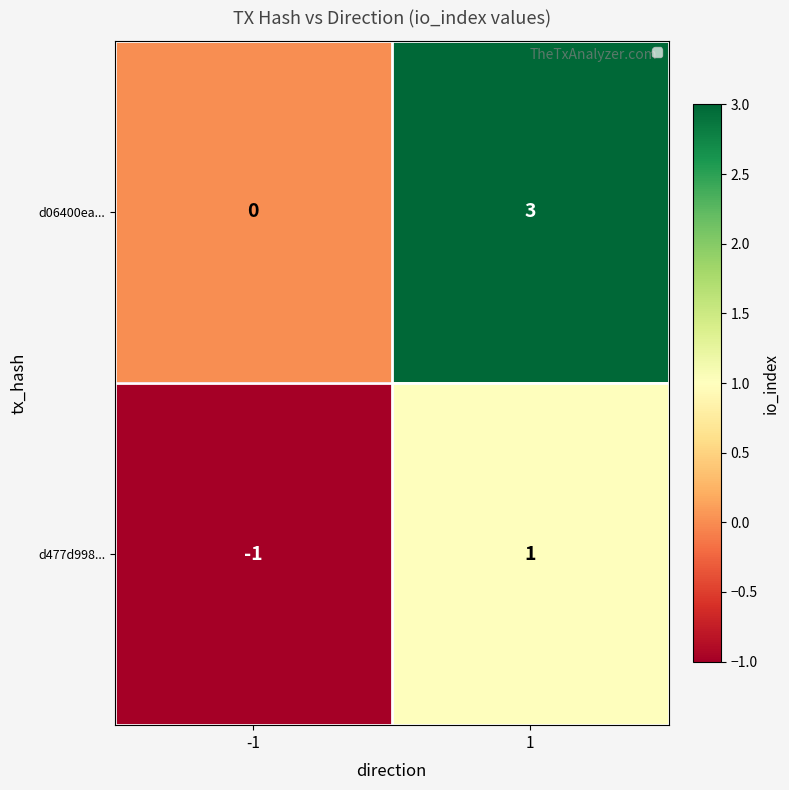

What is the maximum value shown in the chart?

3